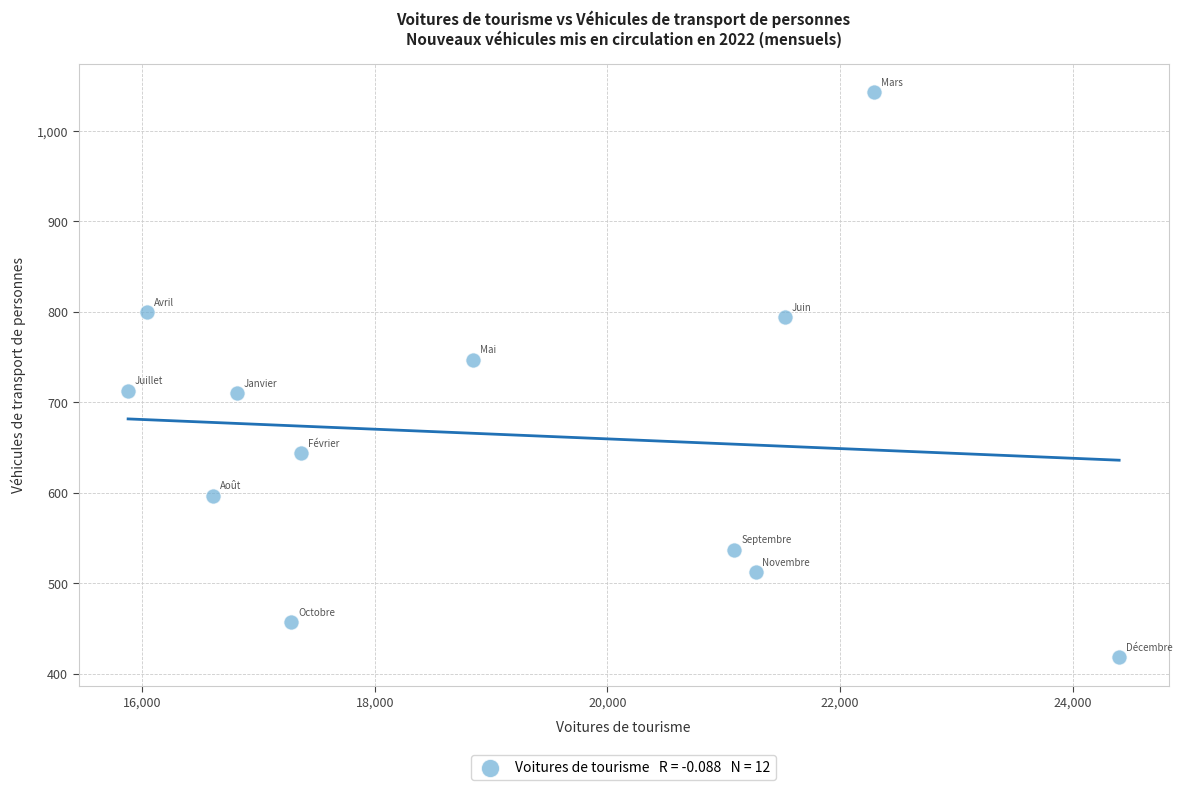

What is the average Y value?

664